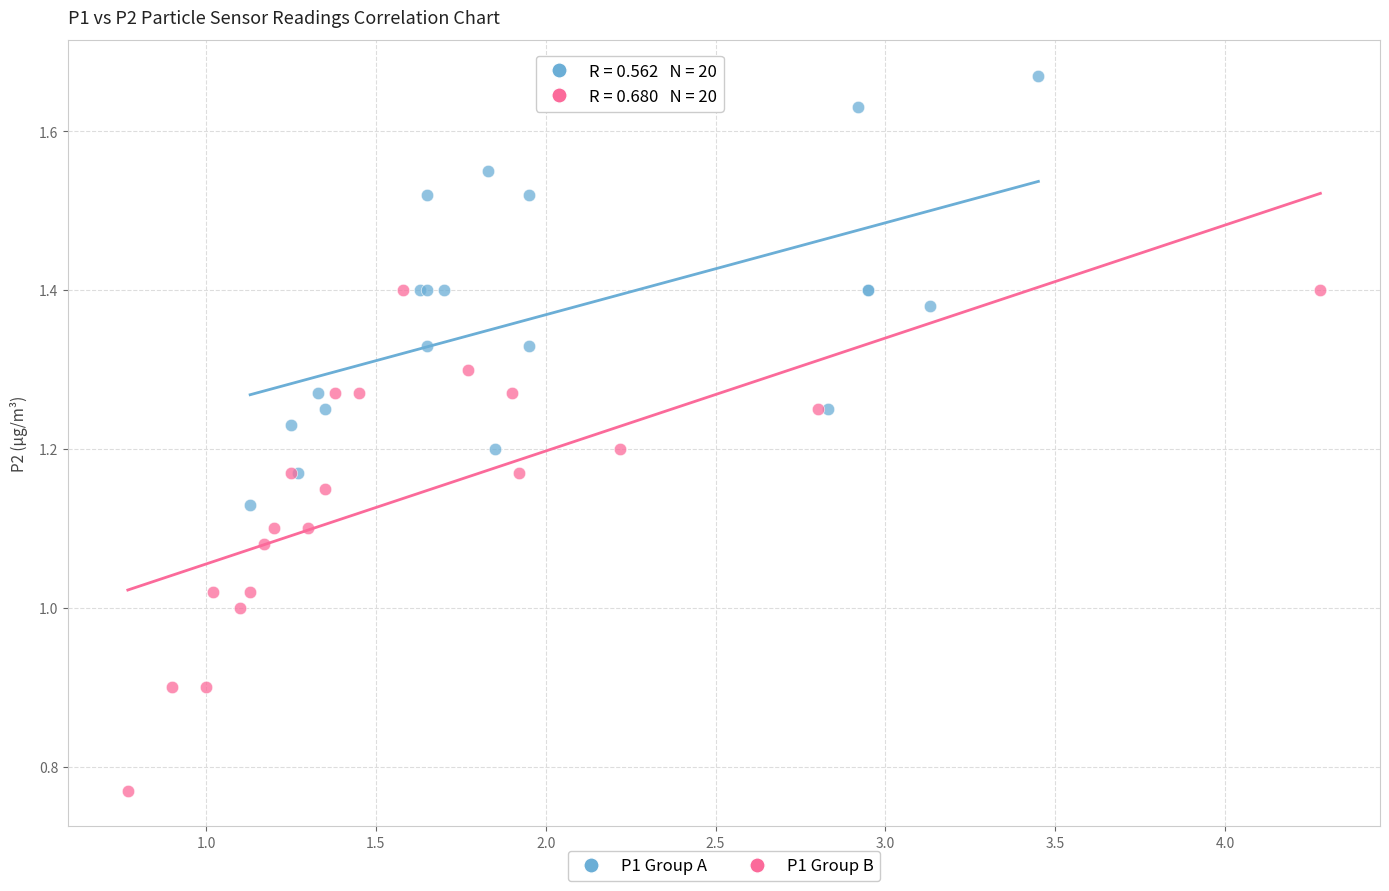

Which series has the largest Y range (max minus min)?

P1 Group B